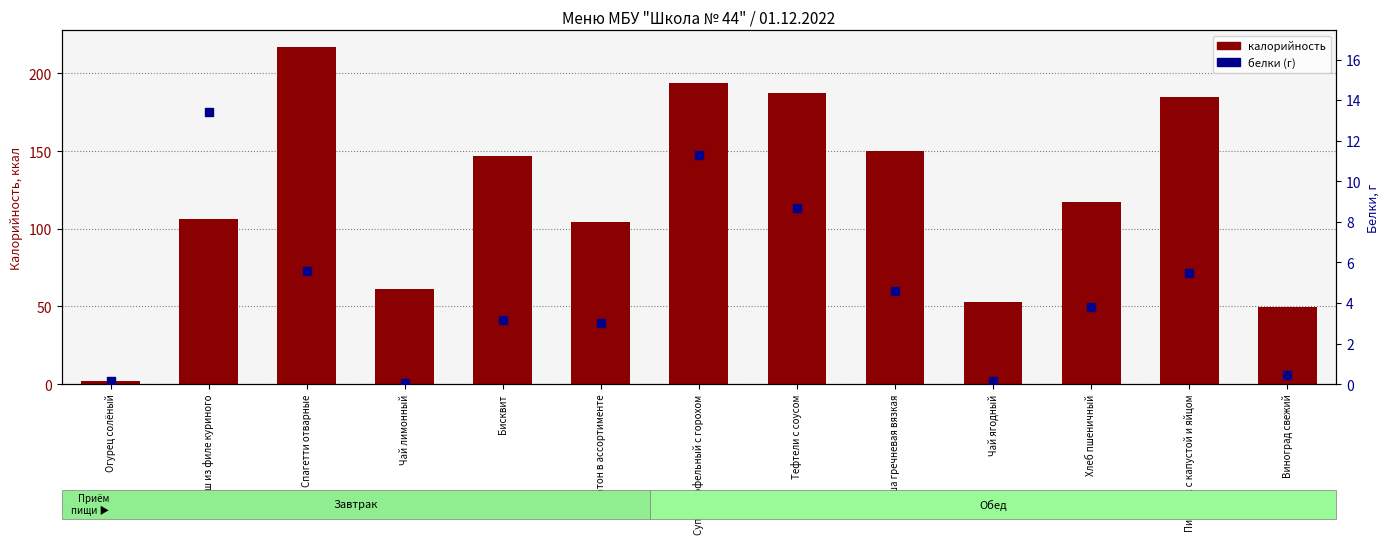

Which series has the largest total across all categories?

калорийность